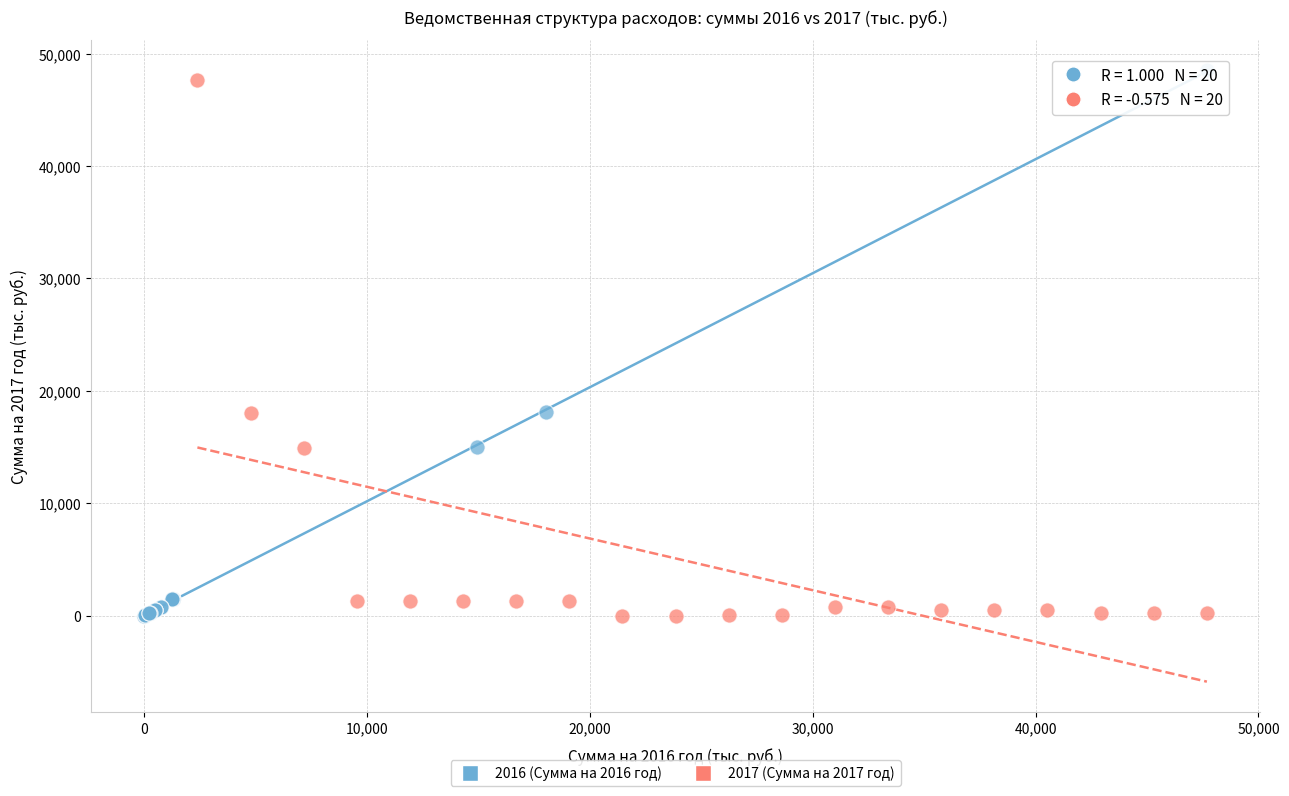

Which series has the widest spread of Y values?

2016 (Сумма на 2016 год)